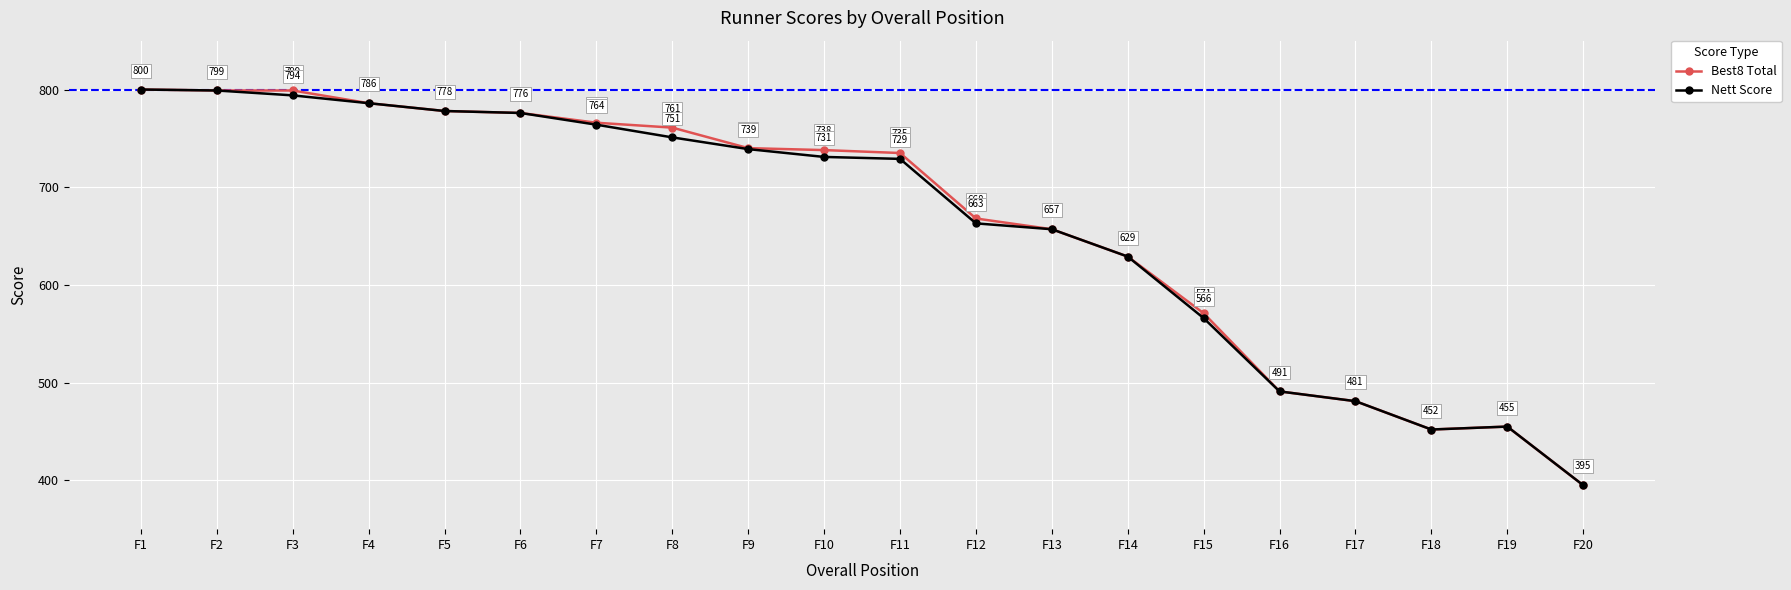

What is the sum of the Best8 Total values at F15 and F16?

1062